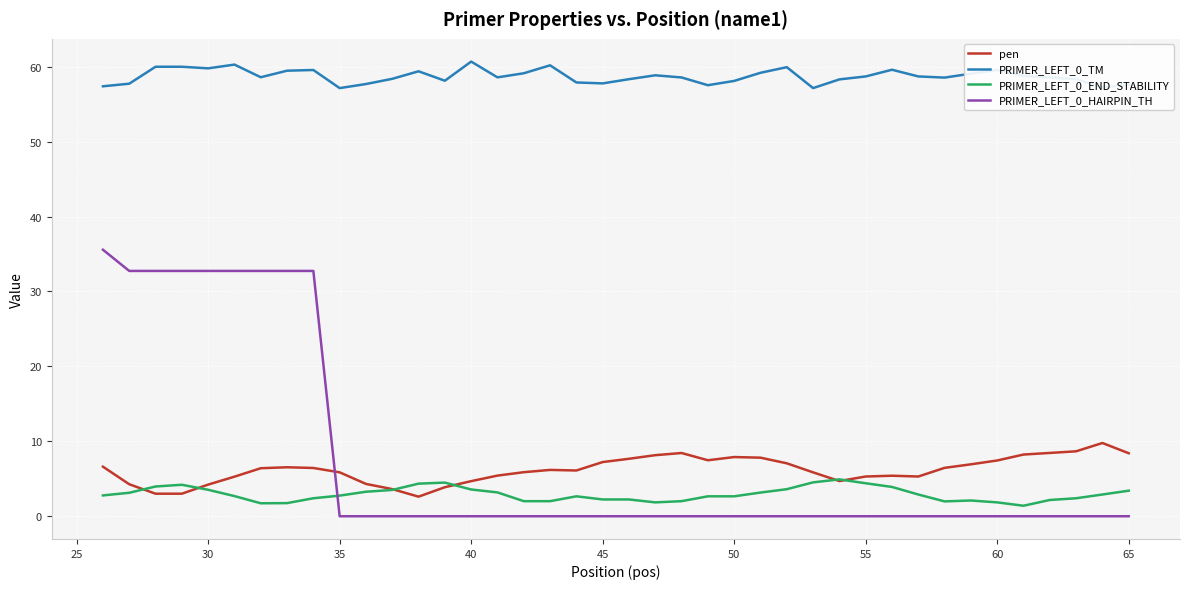

In pen, how many points are higher than both neighbors (excluding endpoints)?

6